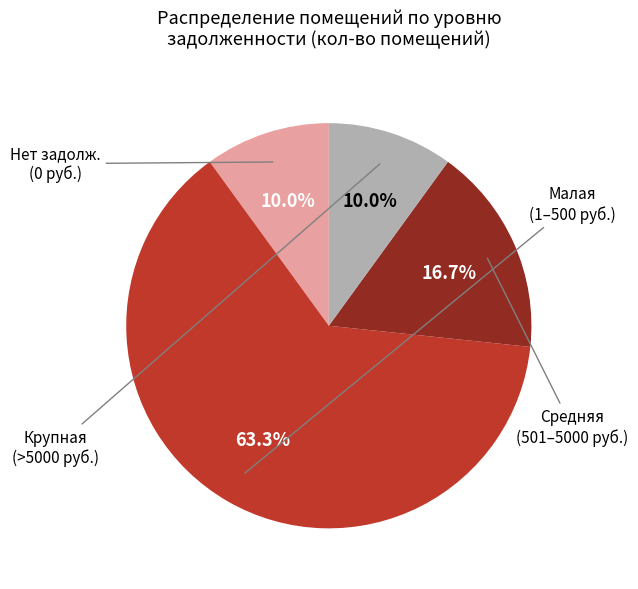

Does any single category account for the majority?

Yes